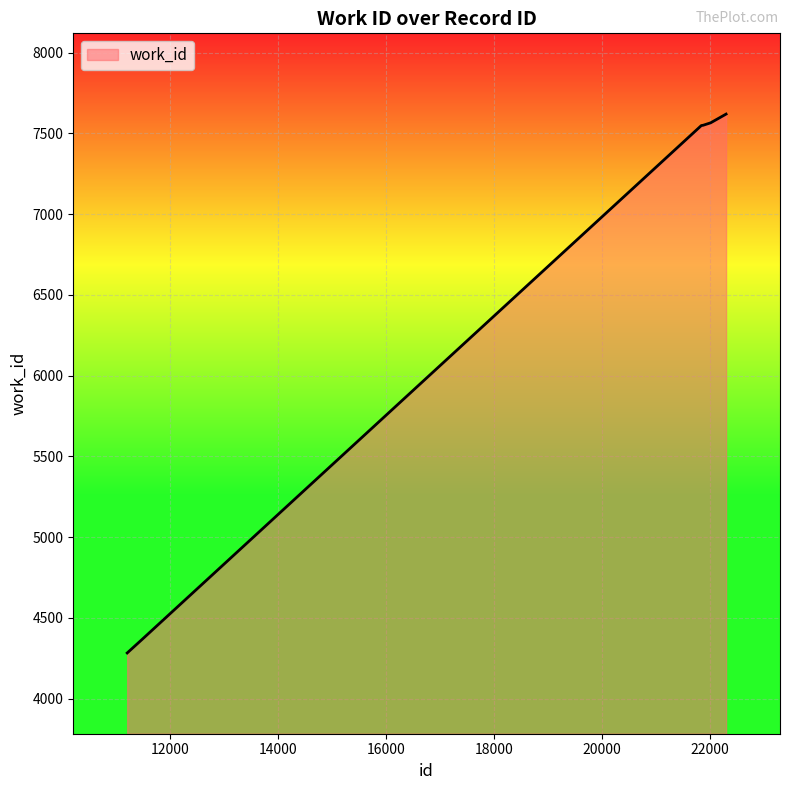

What is the difference between the maximum and minimum values?

3336